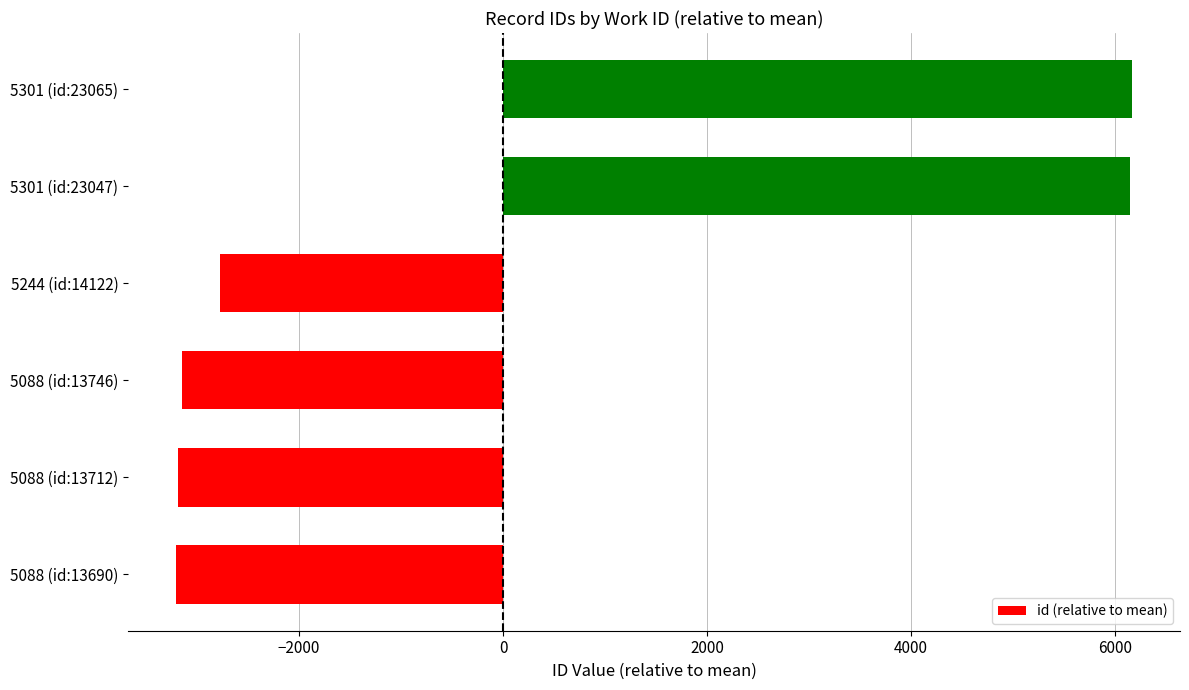

At which label is the value closest to 1480?

5244 (id:14122)